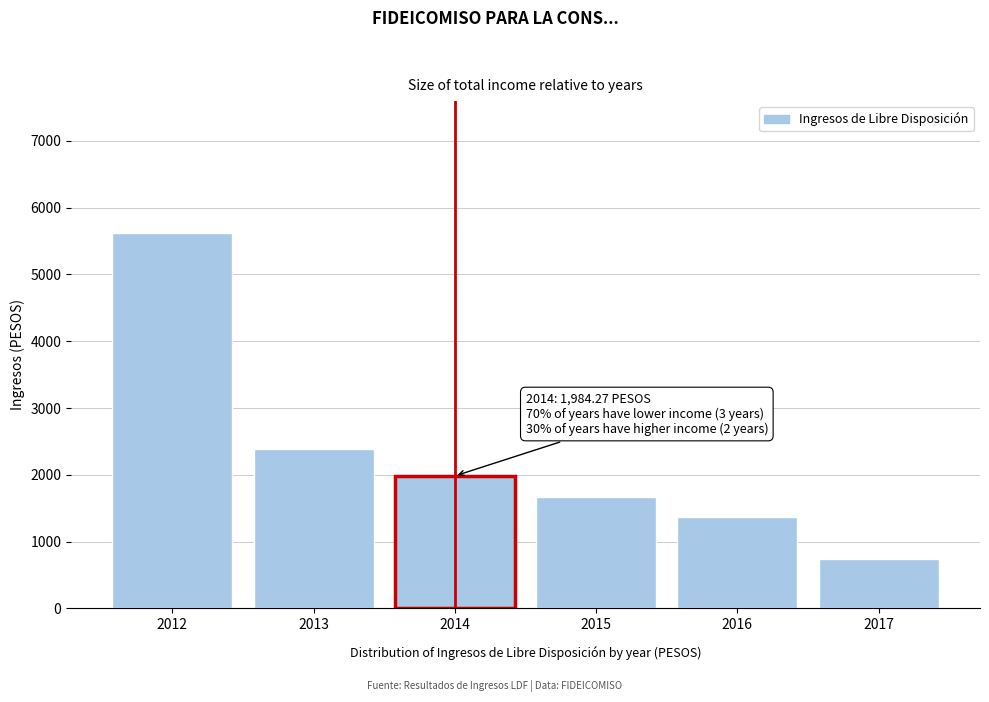

The chart shows a value of 1673.9 at 2015. True or false?

True